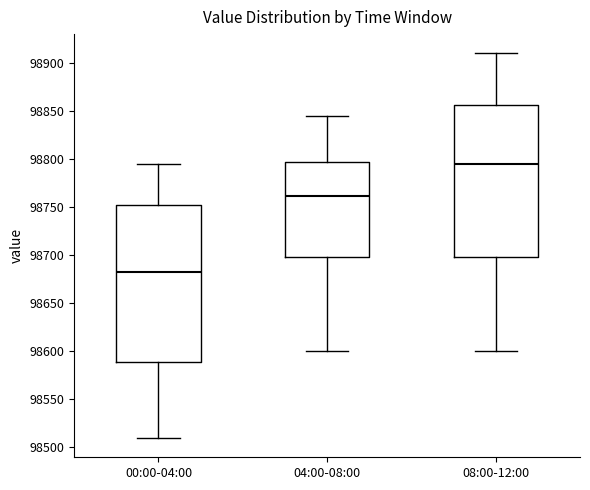

Where is the lower edge of the box for 08:00-12:00 on the y-axis? The values are not printed on the chart, so give them approximately, as read against the axis.

98700